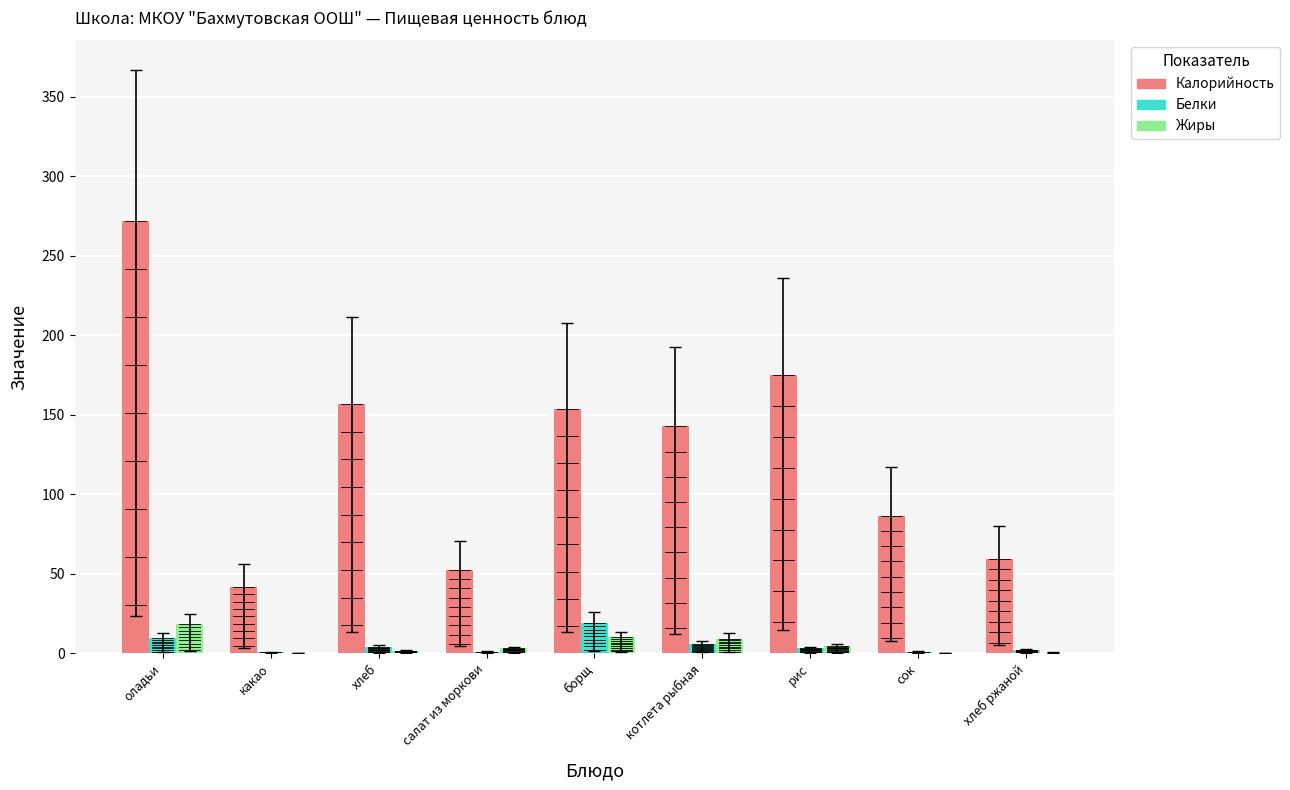

Which label corresponds to the smallest value in the chart?

какао